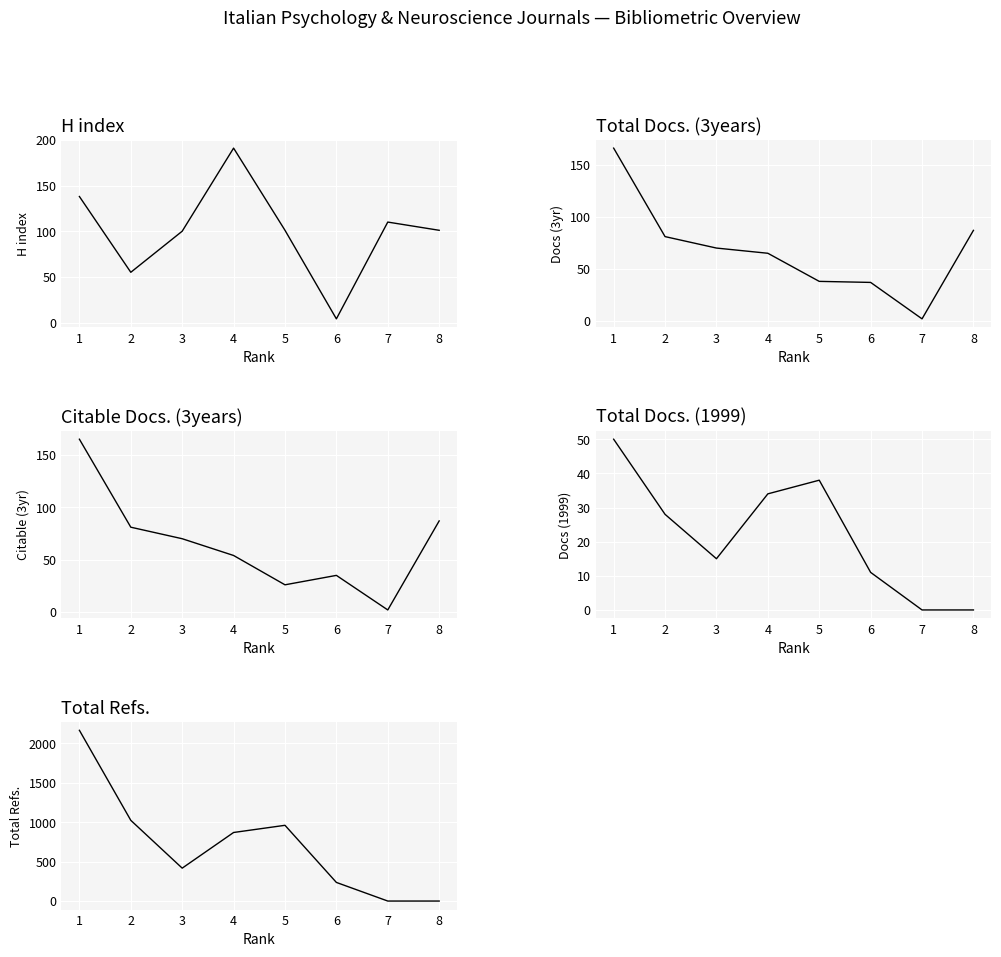

Which category has the lowest value in the Total Docs. (3years) series?

7